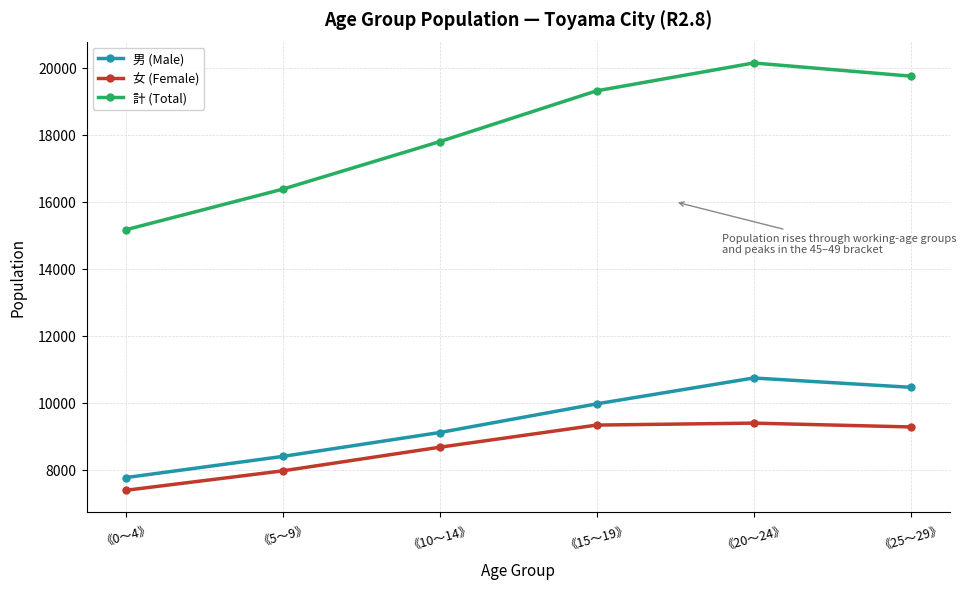

The value of 男 (Male) at 《5～9》 is 4468. True or false?

False